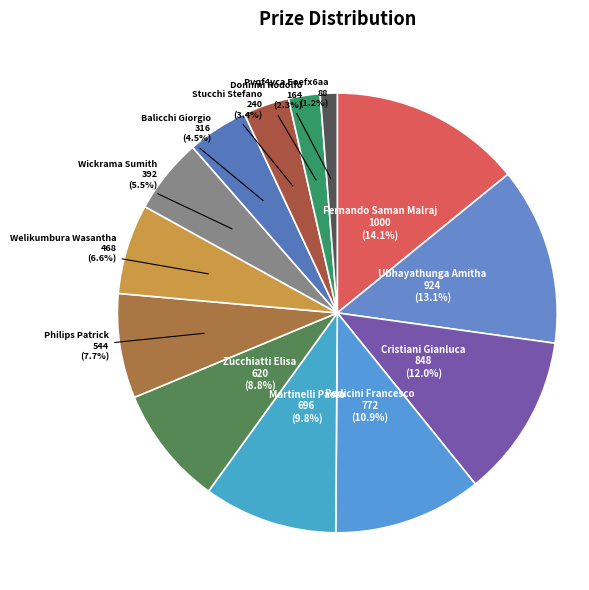

To the nearest percent, what is the combined percentage of Pvqf4yca Eoefx6aa and Donnini Rodolfo?

4%